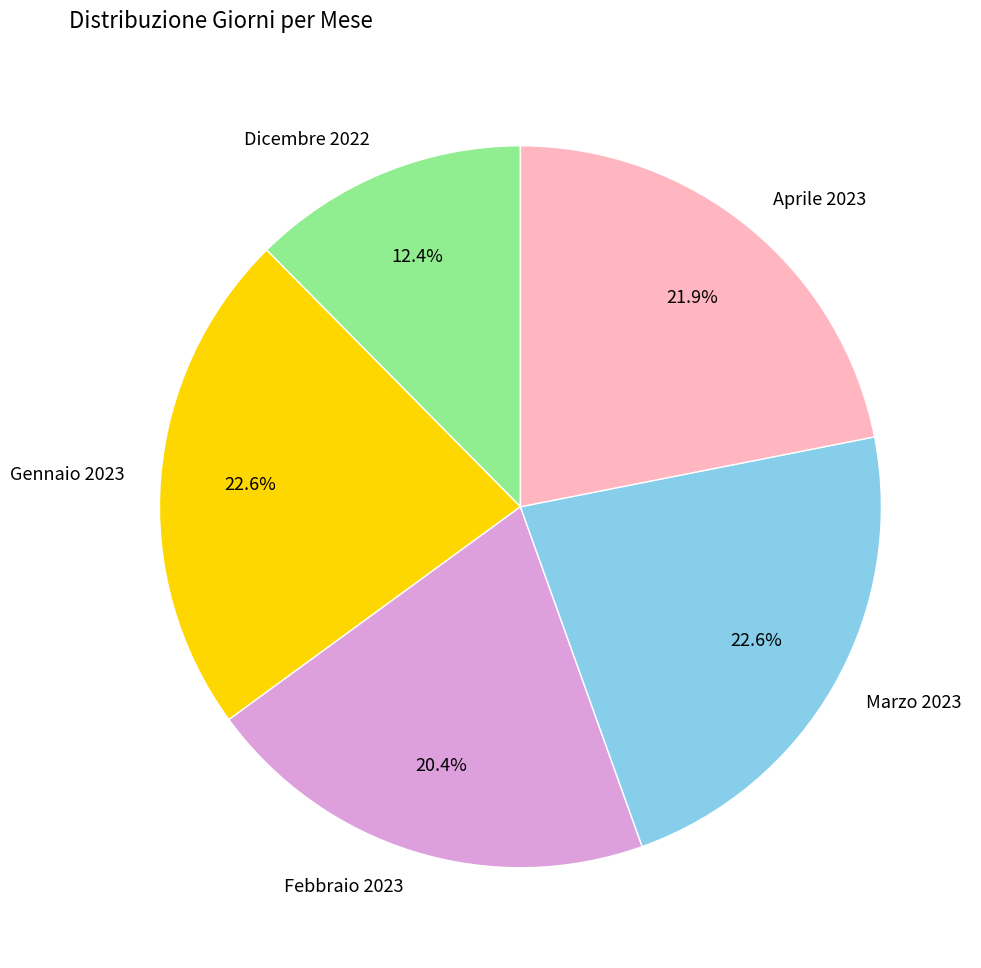

How many segments does this pie chart have?

5